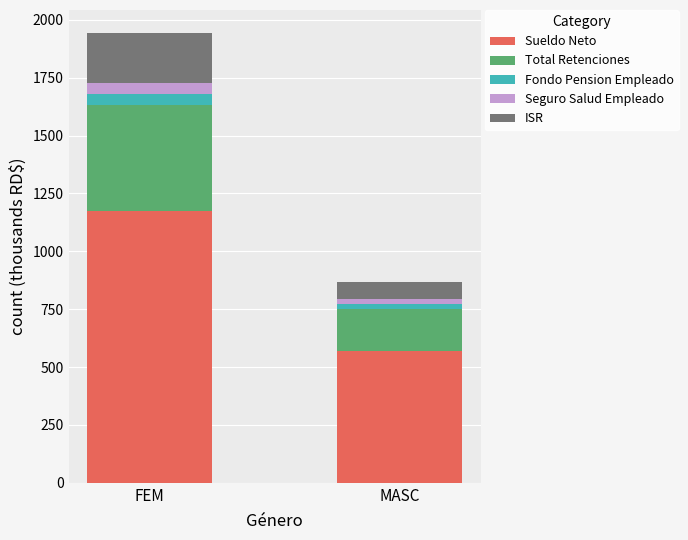

List the labels in order of Sueldo Neto value, smallest first.

MASC, FEM